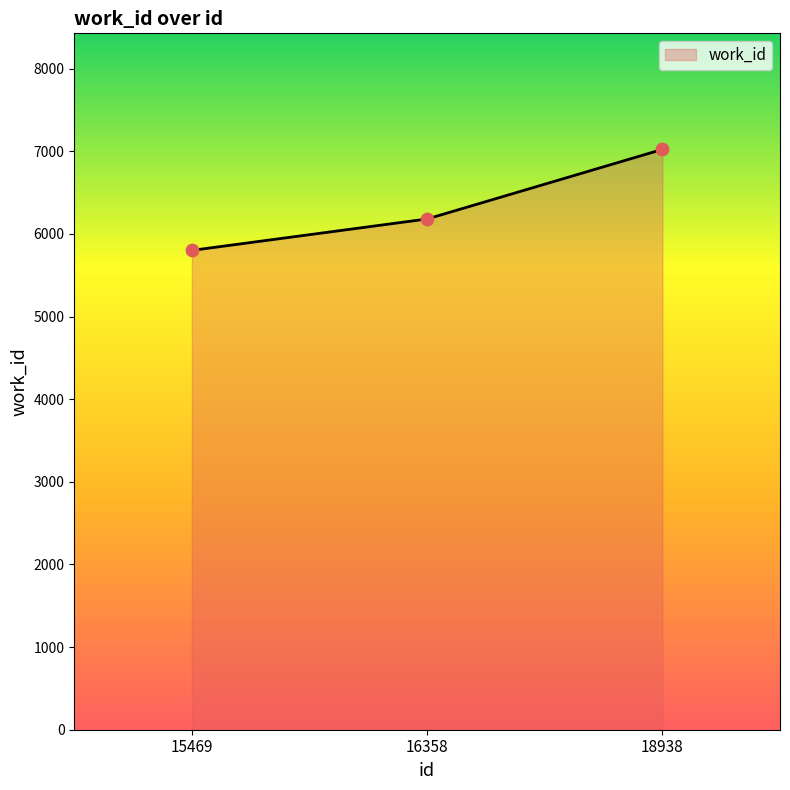

What is the ratio of the value at 16358 to the value at 18938?

0.9